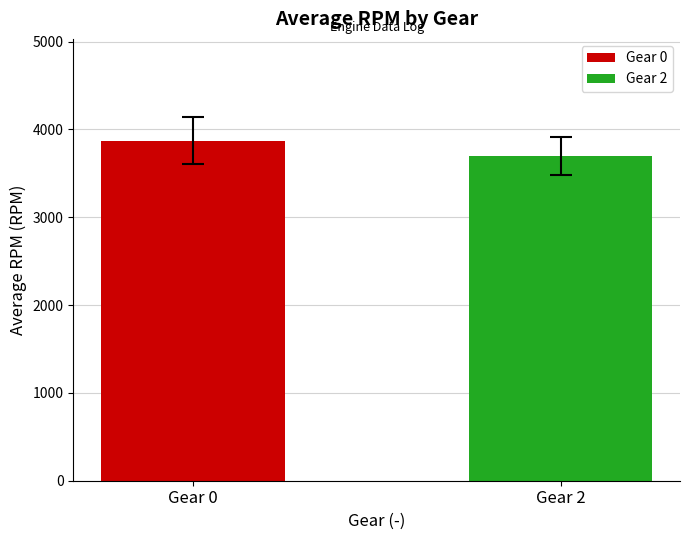

What is the minimum value shown in the chart?

3698.5